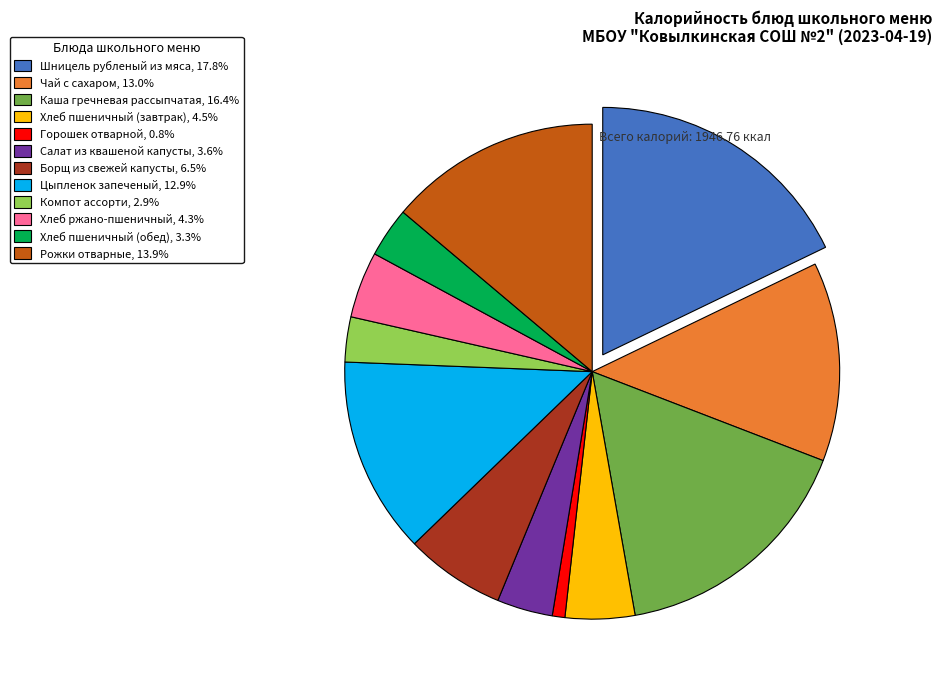

What is the largest slice in the pie chart?

Шницель рубленый из мяса